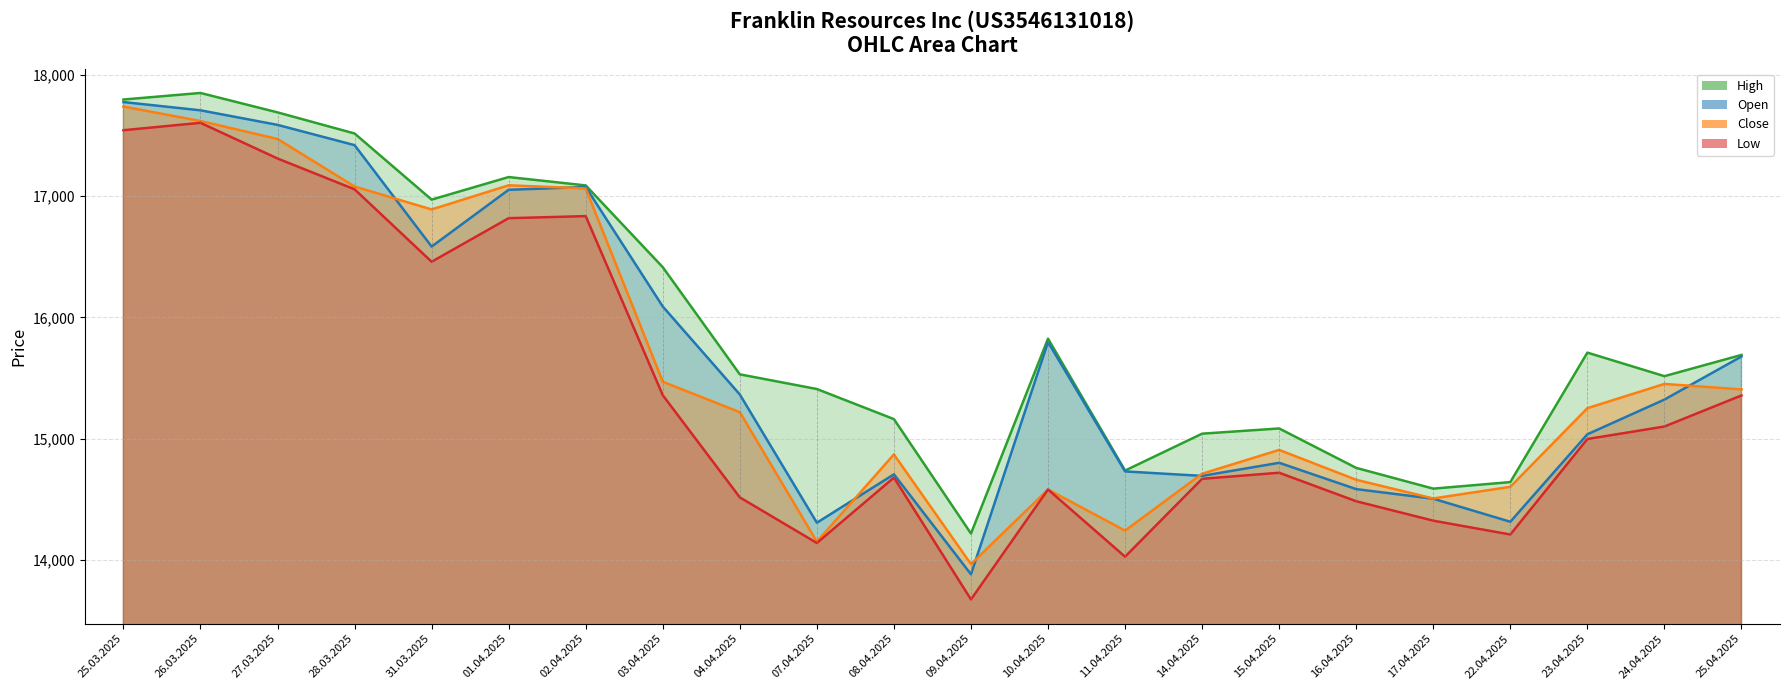

Reading right to left, list all the values displayed in this chart.

Open: 25.04.2025=15678	24.04.2025=15323	23.04.2025=15037	22.04.2025=14316	17.04.2025=14506	16.04.2025=14585	15.04.2025=14802	14.04.2025=14694	11.04.2025=14731	10.04.2025=15797	09.04.2025=13883	08.04.2025=14707	07.04.2025=14308	04.04.2025=15365	03.04.2025=16090	02.04.2025=17075	01.04.2025=17052	31.03.2025=16584	28.03.2025=17420	27.03.2025=17587	26.03.2025=17707	25.03.2025=17775
High: 25.04.2025=15691	24.04.2025=15516	23.04.2025=15710	22.04.2025=14643	17.04.2025=14589	16.04.2025=14760	15.04.2025=15085	14.04.2025=15042	11.04.2025=14738	10.04.2025=15825	09.04.2025=14219	08.04.2025=15162	07.04.2025=15410	04.04.2025=15531	03.04.2025=16414	02.04.2025=17088	01.04.2025=17157	31.03.2025=16971	28.03.2025=17516	27.03.2025=17690	26.03.2025=17850	25.03.2025=17796
Low: 25.04.2025=15357	24.04.2025=15101	23.04.2025=14998	22.04.2025=14211	17.04.2025=14325	16.04.2025=14485	15.04.2025=14720	14.04.2025=14670	11.04.2025=14028	10.04.2025=14582	09.04.2025=13676	08.04.2025=14680	07.04.2025=14141	04.04.2025=14517	03.04.2025=15359	02.04.2025=16835	01.04.2025=16818	31.03.2025=16459	28.03.2025=17056	27.03.2025=17310	26.03.2025=17604	25.03.2025=17543
Close: 25.04.2025=15407	24.04.2025=15452	23.04.2025=15252	22.04.2025=14604	17.04.2025=14508	16.04.2025=14662	15.04.2025=14908	14.04.2025=14712	11.04.2025=14243	10.04.2025=14582	09.04.2025=13967	08.04.2025=14871	07.04.2025=14152	04.04.2025=15219	03.04.2025=15470	02.04.2025=17063	01.04.2025=17089	31.03.2025=16890	28.03.2025=17079	27.03.2025=17471	26.03.2025=17619	25.03.2025=17738